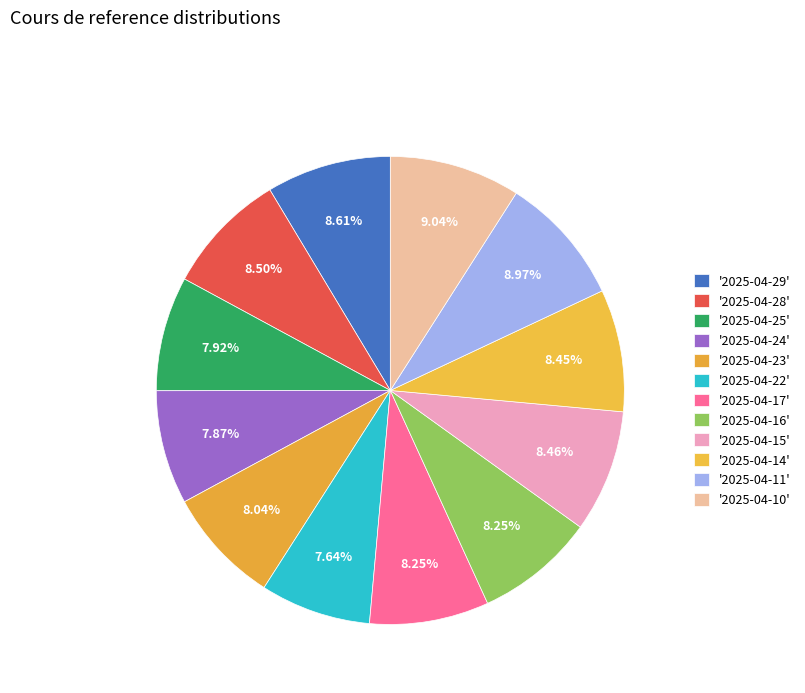

Which slice is the largest?

2025-04-10